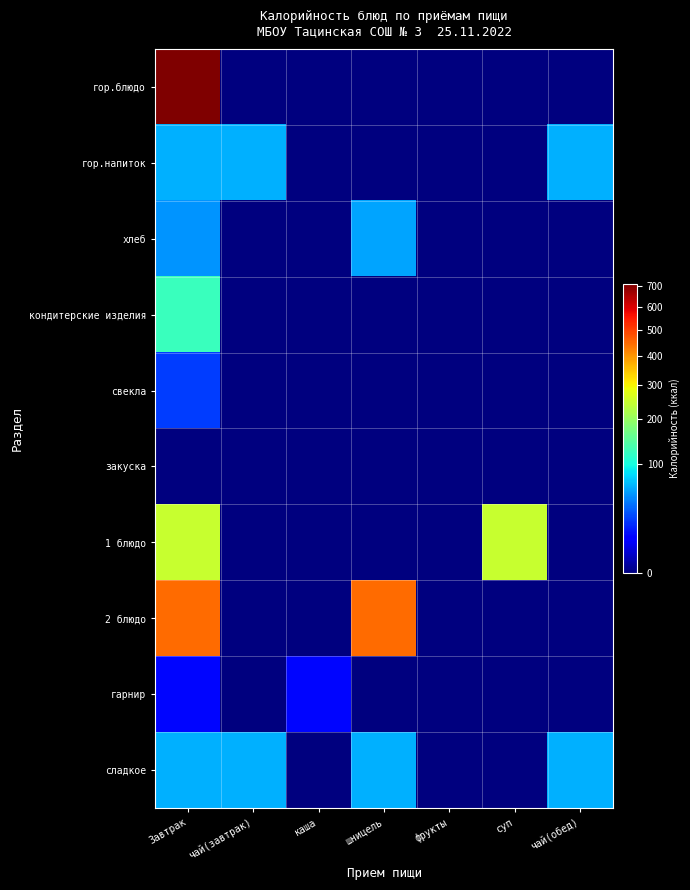

Reading right to left, what are all the values shown in this chart?

гор.блюдо: чай(обед)=0	суп=0	фрукты=0	шницель=0	каша=0	чай(завтрак)=0	Завтрак=709
гор.напиток: чай(обед)=63	суп=0	фрукты=0	шницель=0	каша=0	чай(завтрак)=63	Завтрак=63
хлеб: чай(обед)=0	суп=0	фрукты=0	шницель=58	каша=0	чай(завтрак)=0	Завтрак=53
кондитерские изделия: чай(обед)=0	суп=0	фрукты=0	шницель=0	каша=0	чай(завтрак)=0	Завтрак=124
свекла: чай(обед)=0	суп=0	фрукты=0	шницель=0	каша=0	чай(завтрак)=0	Завтрак=24
закуска: чай(обед)=0	суп=0	фрукты=0	шницель=0	каша=0	чай(завтрак)=0	Завтрак=0
1 блюдо: чай(обед)=0	суп=249	фрукты=0	шницель=0	каша=0	чай(завтрак)=0	Завтрак=249
2 блюдо: чай(обед)=0	суп=0	фрукты=0	шницель=450	каша=0	чай(завтрак)=0	Завтрак=450
гарнир: чай(обед)=0	суп=0	фрукты=0	шницель=0	каша=12	чай(завтрак)=0	Завтрак=12
сладкое: чай(обед)=63	суп=0	фрукты=0	шницель=63	каша=0	чай(завтрак)=63	Завтрак=63